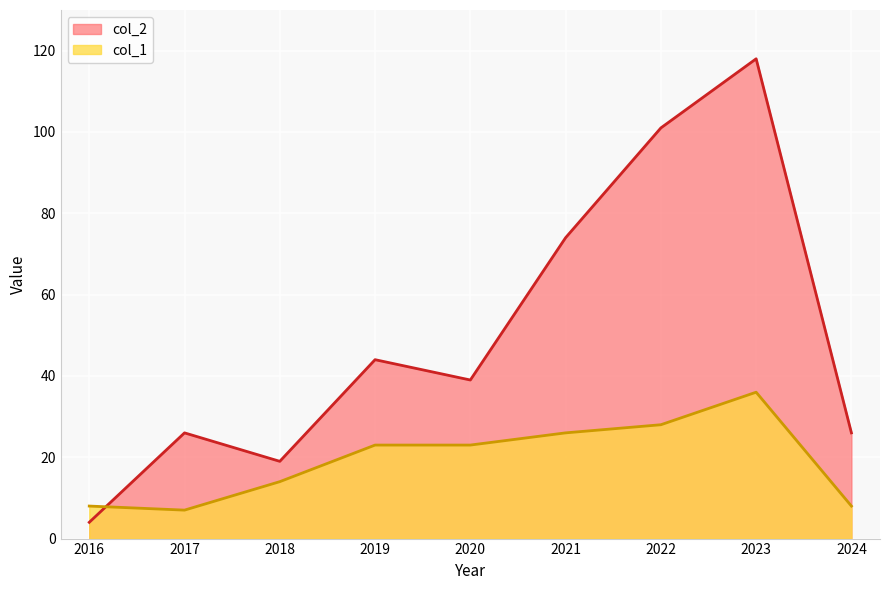

How many interior local valleys does the col_2 series have?

2